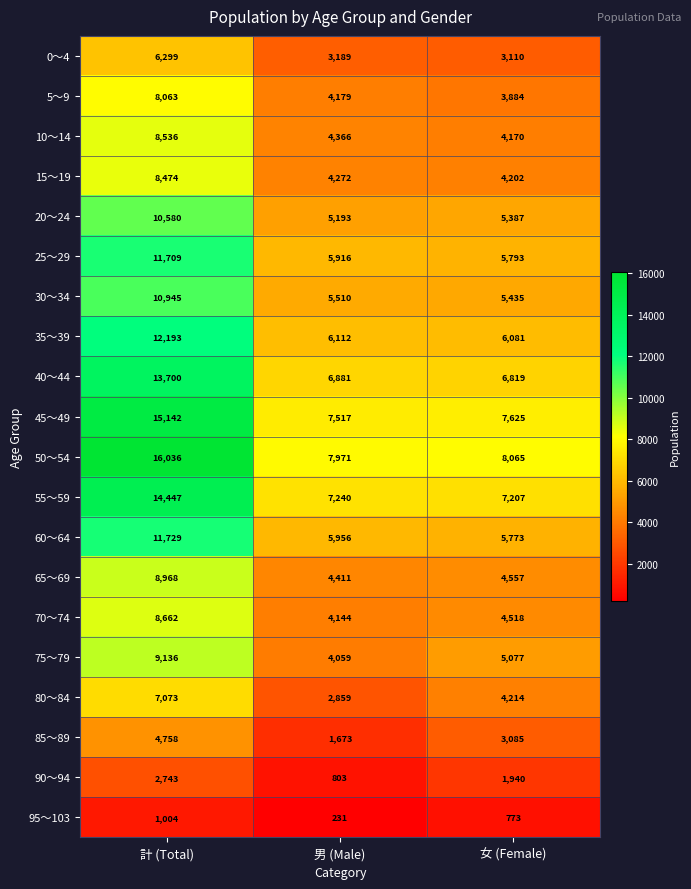

Which series has the largest total across all categories?

50～54